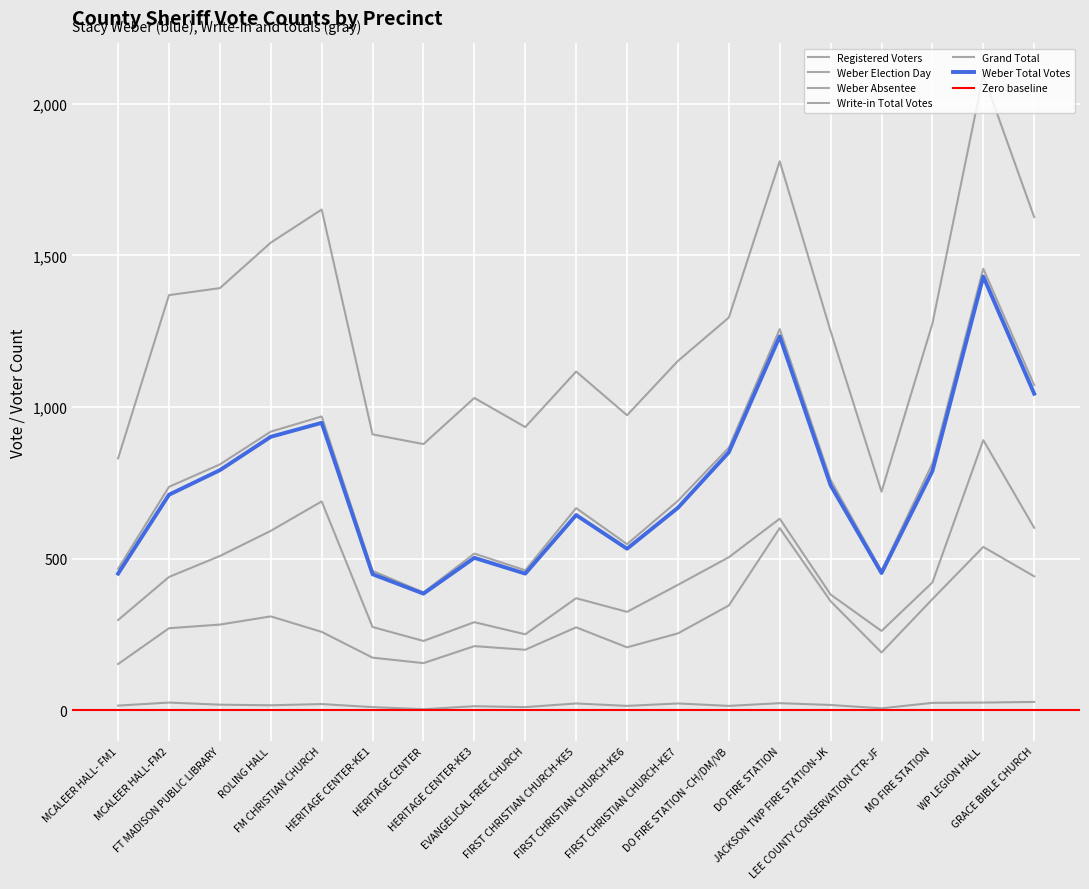

Rank the categories by Registered Voters value from highest to lowest.

WP LEGION HALL, DO FIRE STATION, FM CHRISTIAN CHURCH, GRACE BIBLE CHURCH, ROLING HALL, FT MADISON PUBLIC LIBRARY, MCALEER HALL-FM2, DO FIRE STATION -CH/DM/VB, MO FIRE STATION, JACKSON TWP FIRE STATION-JK, FIRST CHRISTIAN CHURCH-KE7, FIRST CHRISTIAN CHURCH-KE5, HERITAGE CENTER-KE3, FIRST CHRISTIAN CHURCH-KE6, EVANGELICAL FREE CHURCH, HERITAGE CENTER-KE1, HERITAGE CENTER, MCALEER HALL- FM1, LEE COUNTY CONSERVATION CTR-JF